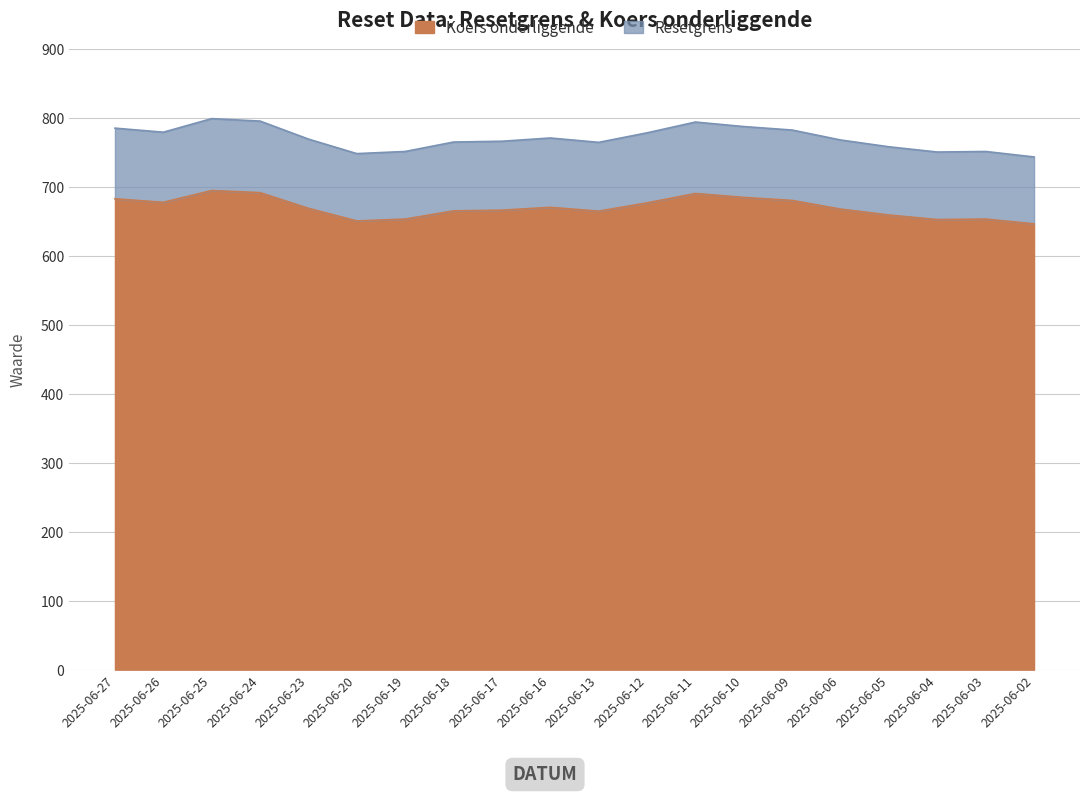

Is the value of Resetgrens at 2025-06-12 greater than the value of Koers onderliggende at 2025-06-02?

No